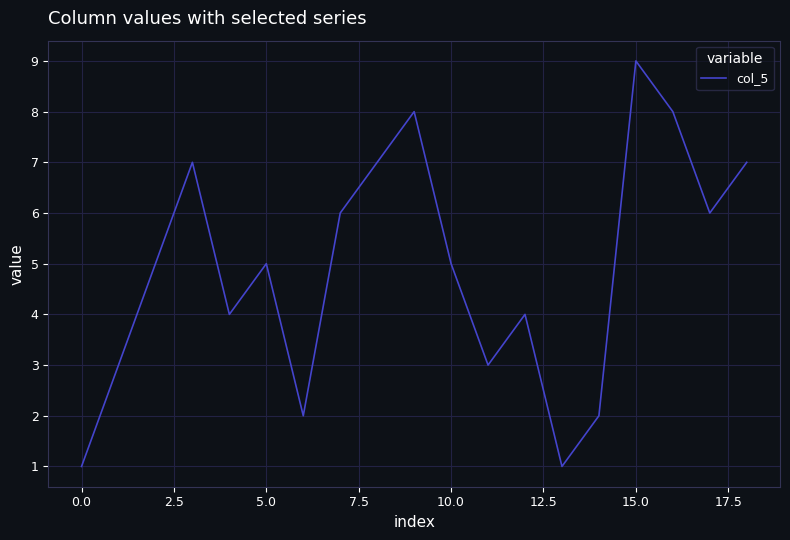

What is the greatest value displayed?

9